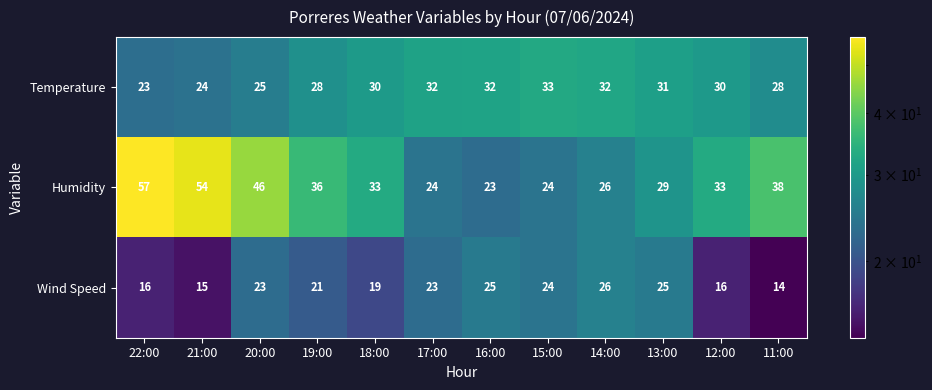

How many data points does each series have?

12